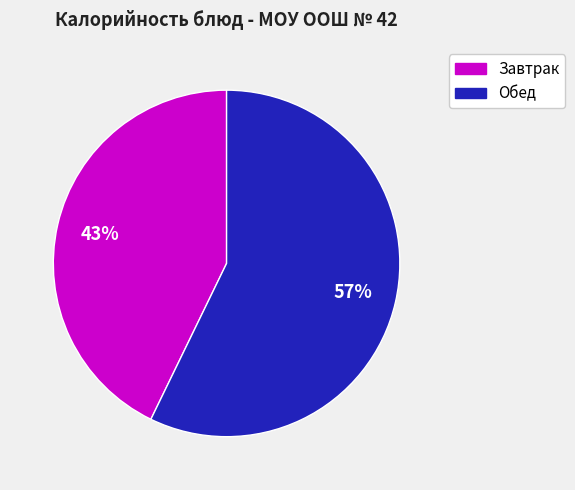

Is there any slice that represents more than half of the pie?

Yes